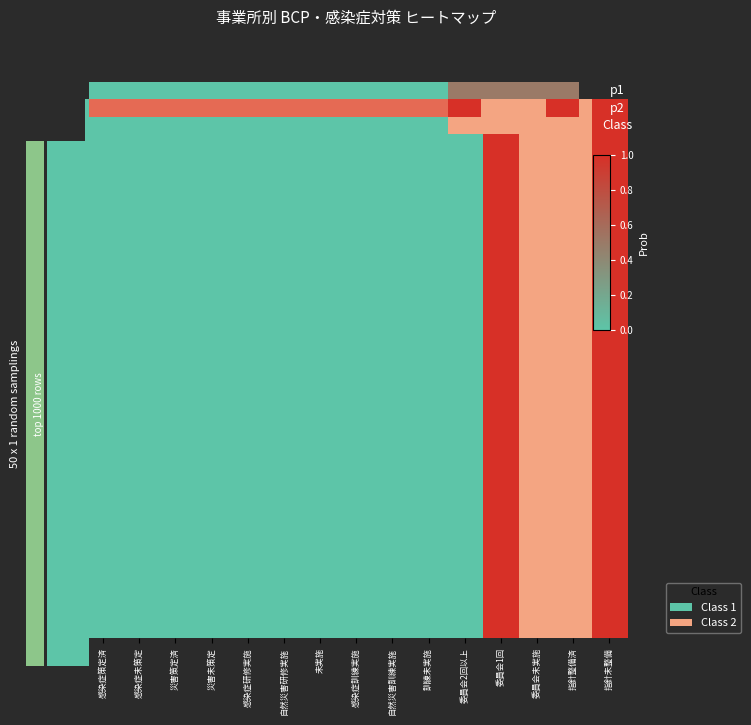

Rank the categories by value from lowest to highest.

感染症策定済, 感染症未策定, 災害策定済, 災害未策定, 感染症研修実施, 自然災害研修実施, 未実施, 感染症訓練実施, 自然災害訓練実施, 訓練未実施, 委員会2回以上, 委員会1回, 委員会未実施, 指針整備済, 指針未整備